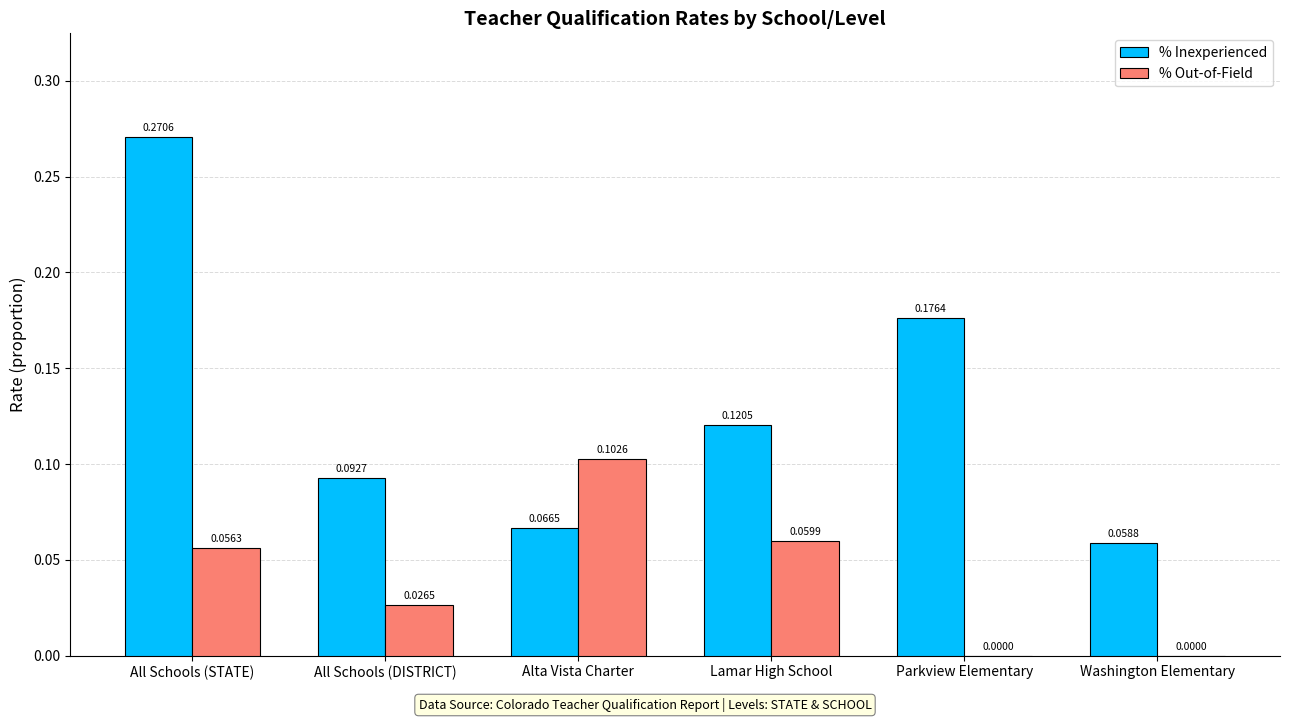

At which category does the chart reach its peak across all series?

All Schools (STATE)